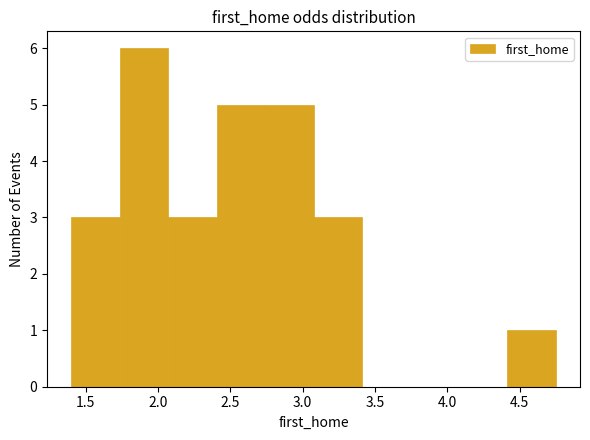

Reading left to right, list every bar in this chart as the range it spans on the x-axis followed by its height. Neither the bar edges nor the heights are printed on the chart, so give them approximately, as read against the axes.

1.400 to 1.735: 3
1.735 to 2.070: 6
2.070 to 2.405: 3
2.405 to 2.740: 5
2.740 to 3.075: 5
3.075 to 3.410: 3
3.410 to 3.745: 0
3.745 to 4.080: 0
4.080 to 4.415: 0
4.415 to 4.750: 1